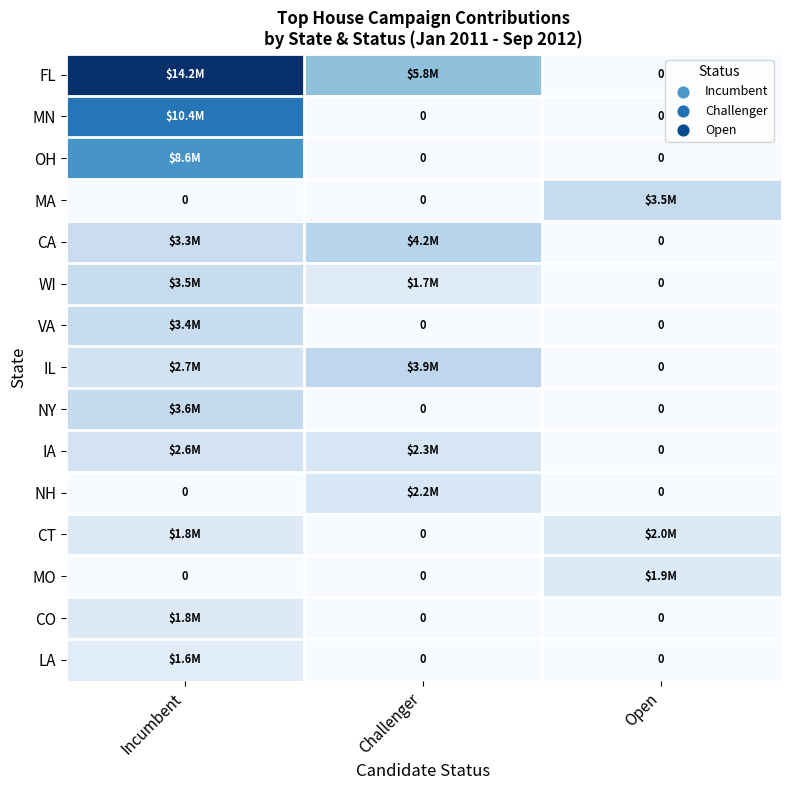

At which label does FL first exceed 5844356?

Incumbent